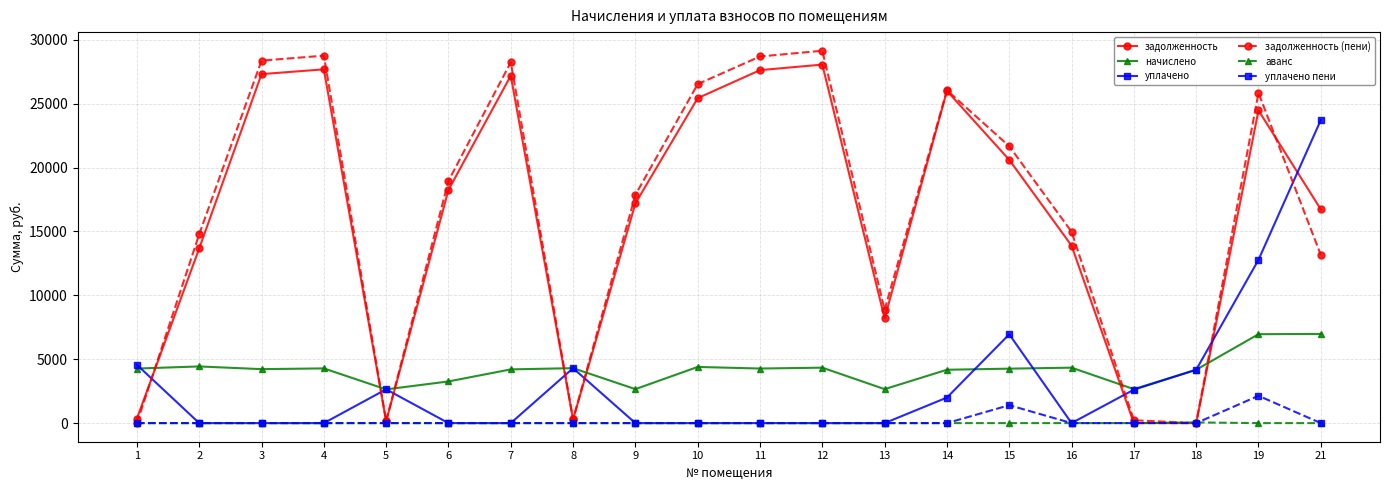

What are all the series names shown in the legend?

задолженность, начислено, уплачено, задолженность (пени), аванс, уплачено пени